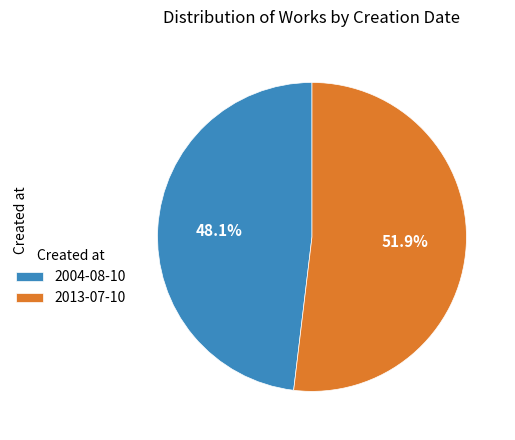

Which category has the biggest portion of the pie?

2013-07-10